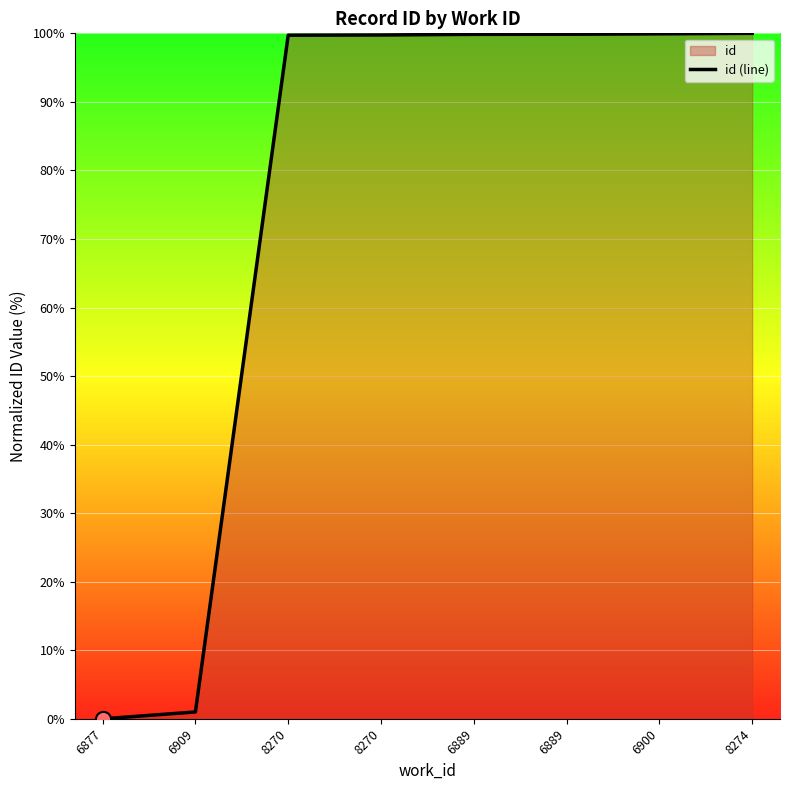

Approximately how many times larger is the value at 6889 compared to 8270?

1.0